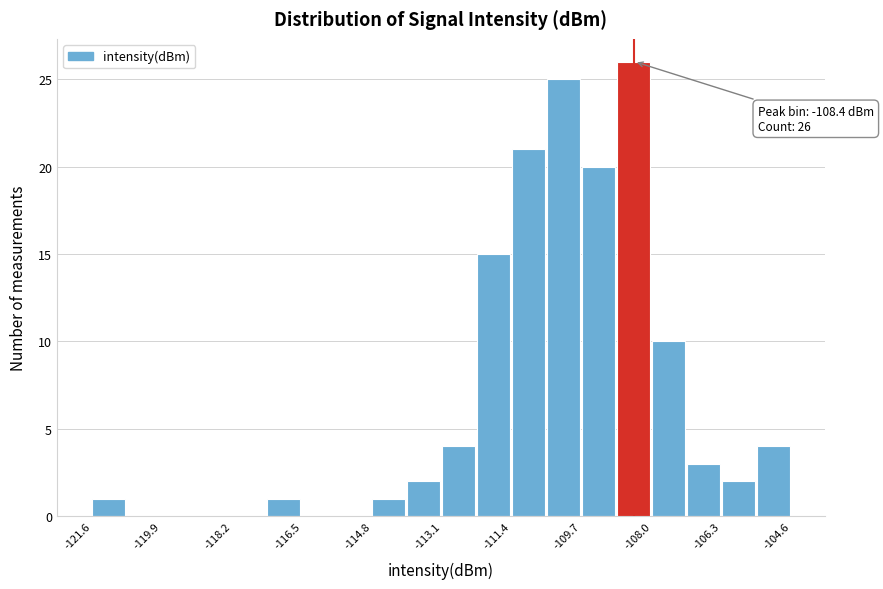

Which range on the x-axis has the tallest bar?

-108.8 to -108.0